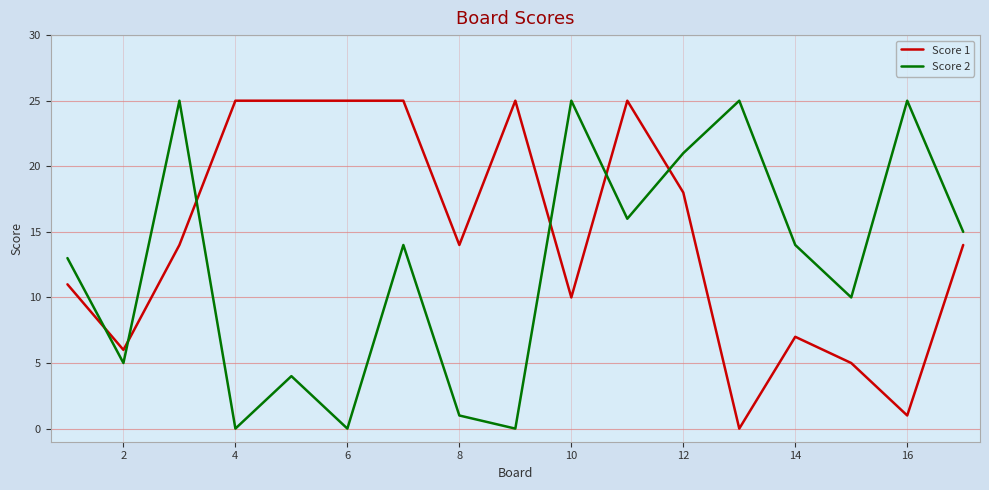

Which series has the largest total across all categories?

Score 1